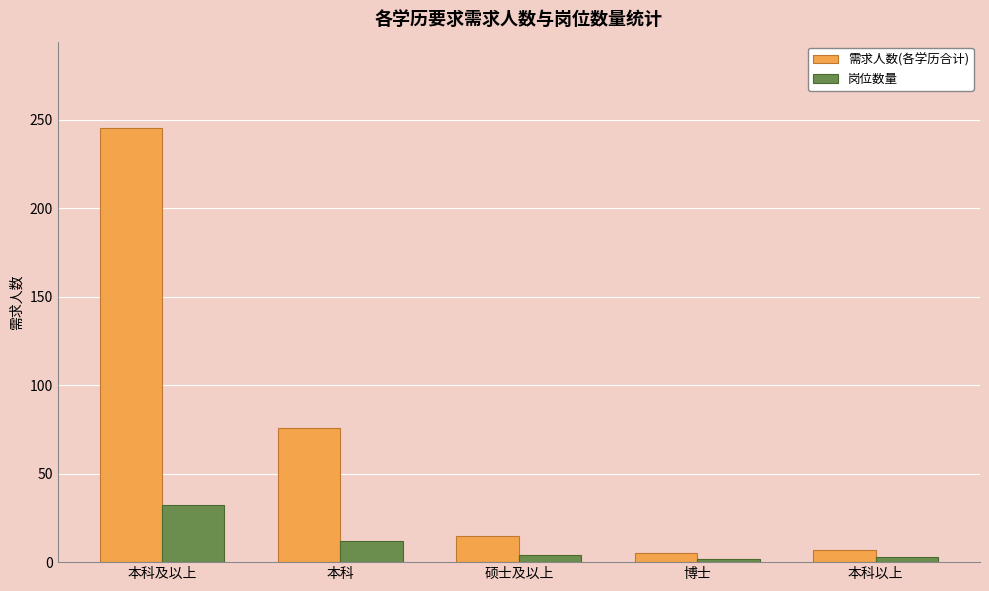

What position from the right is 本科及以上?

5